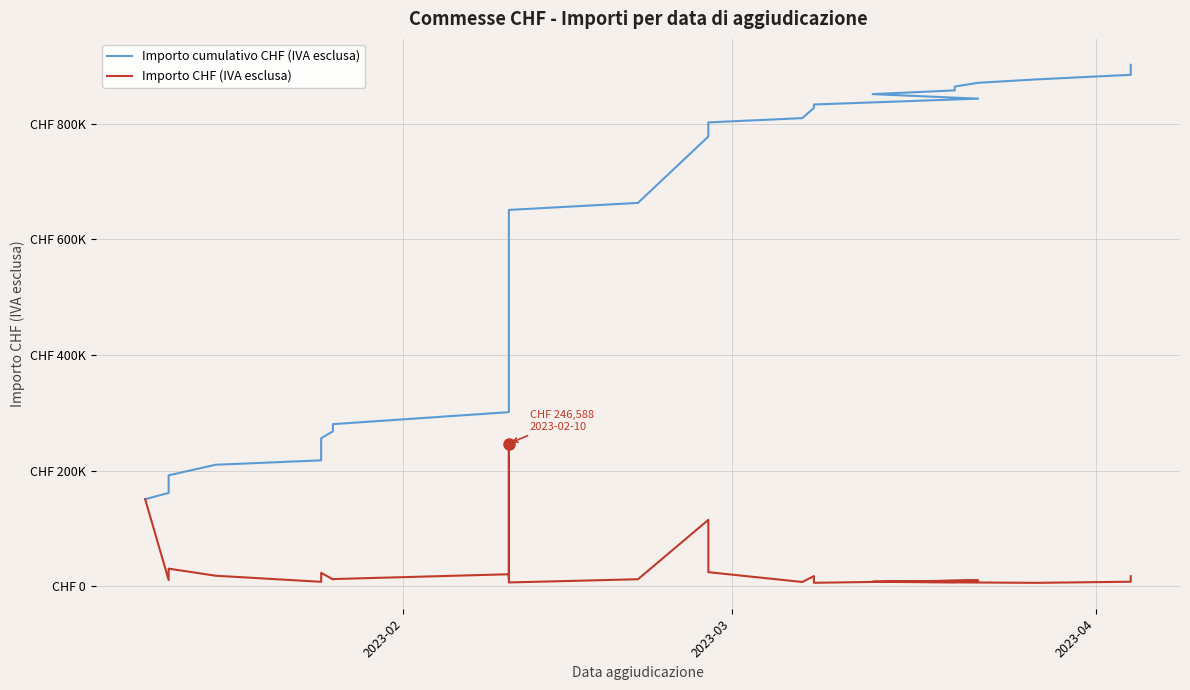

Reading left to right, what are all the values shown in this chart?

Importo cumulativo CHF (IVA esclusa): 150596.0	161399.9	191849.9	210074.9	217755.1	232793.4	255970.5	267890.2	280318.8	301082.3	314581.3	389581.3	636169.3	644169.3	650766.3	662886.3	777726.3	802097.3	809490.1	827057.6	833062.2	843176.2	850976.2	857456.2	864112.1	870599.5	876518.7	884369.7	901715.8
Importo CHF (IVA esclusa): 150596.0	10804.0	30450.0	18225.0	7680.2	15038.2	23177.2	11919.7	12428.6	20763.5	13499.0	75000.0	246588.0	8000.0	6597.0	12120.0	114840.0	24371.0	7392.8	17567.5	6004.6	10114.0	7800.0	6480.0	6655.9	6487.4	5919.2	7851.0	17346.1